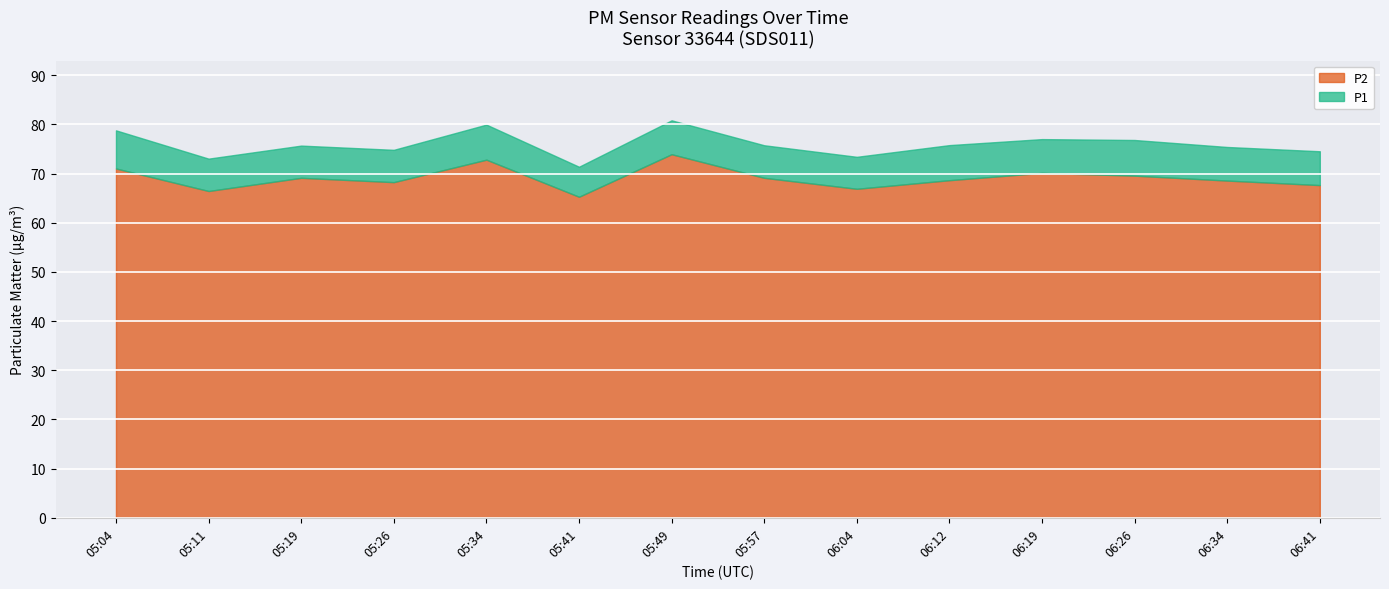

At which label does P2 first exceed 69?

05:04